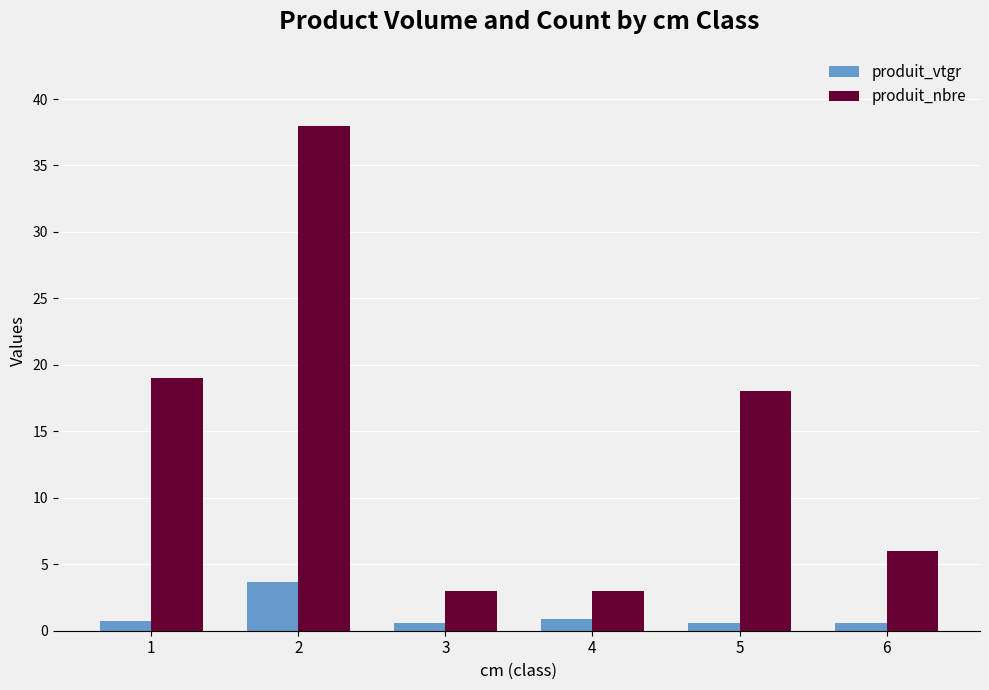

Where does the produit_nbre series first go above 18?

1